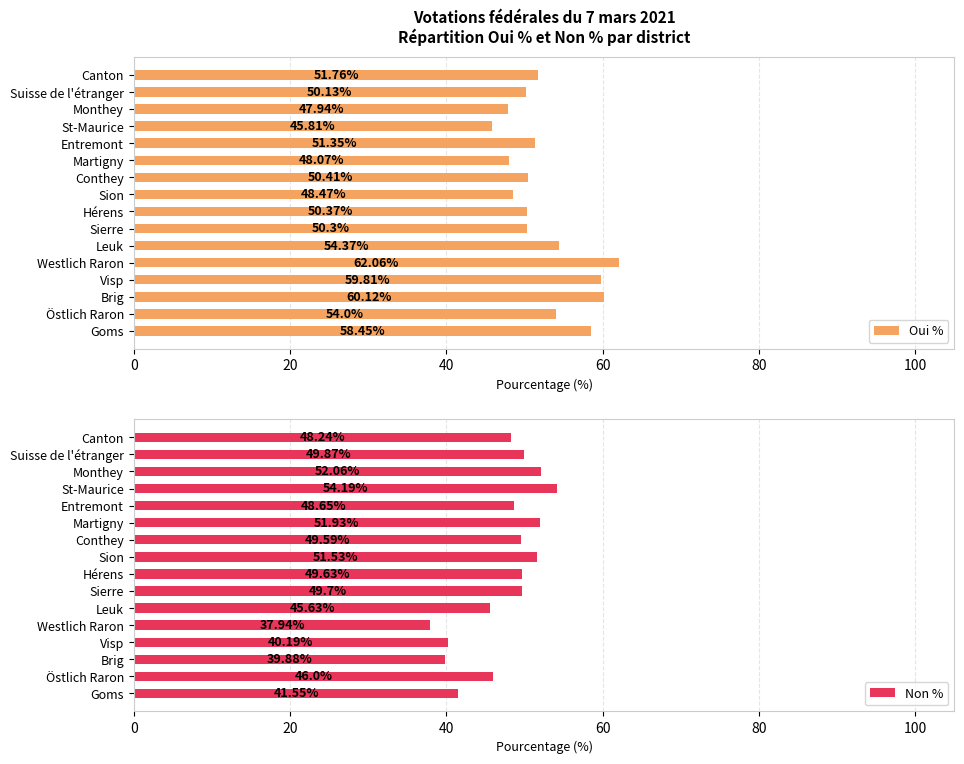

Which series has the largest total across all categories?

Oui %